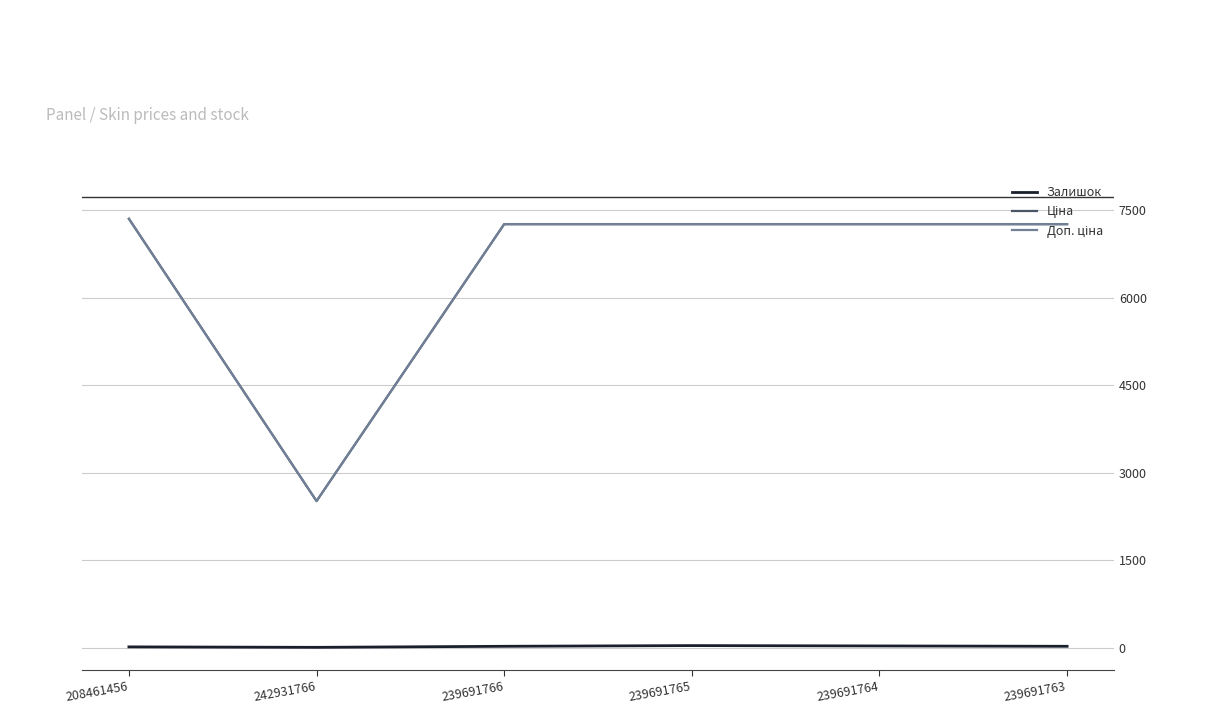

The Залишок series shows 11.0 at 208461456. True or false?

True